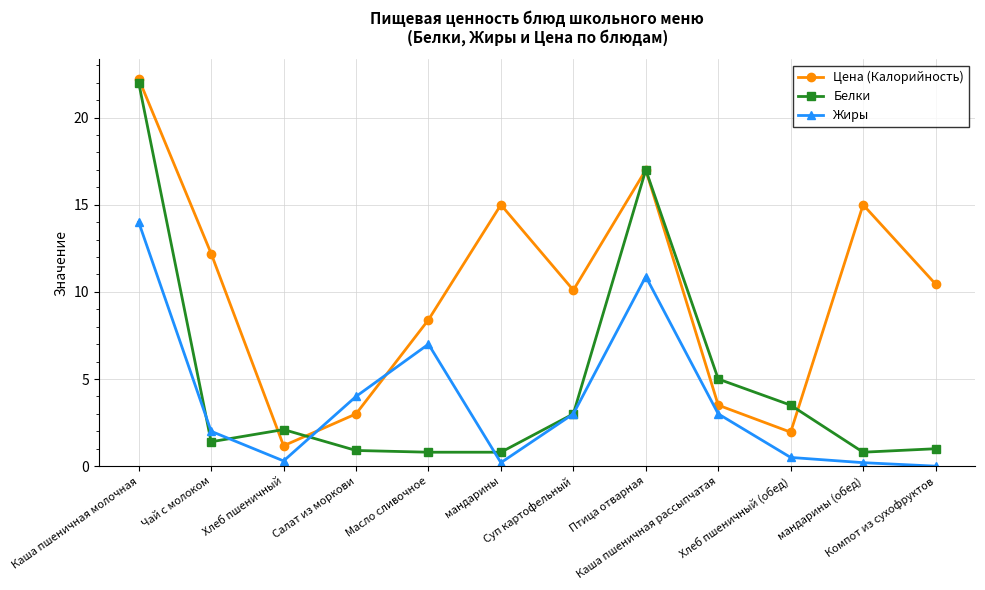

Which series has the widest spread of values?

Белки